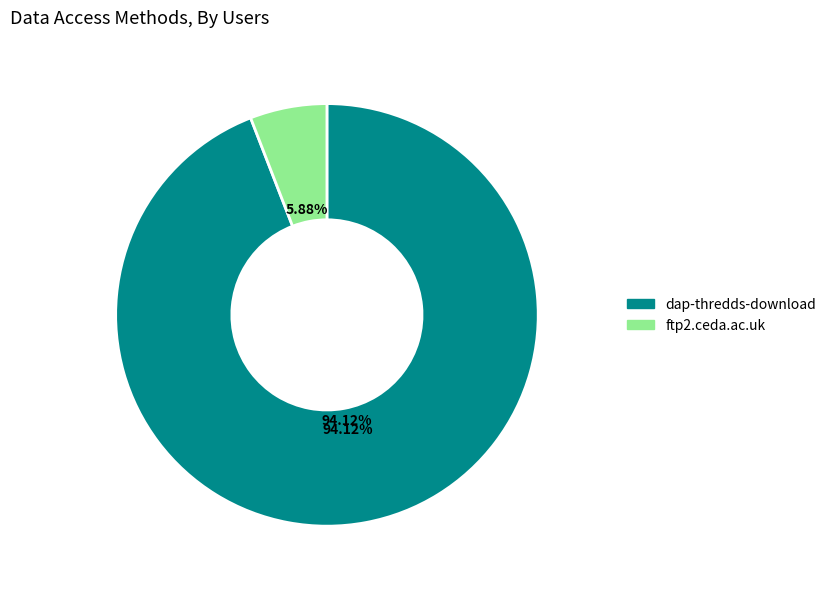

Which has a higher value, dap-thredds-download or ftp2.ceda.ac.uk?

dap-thredds-download